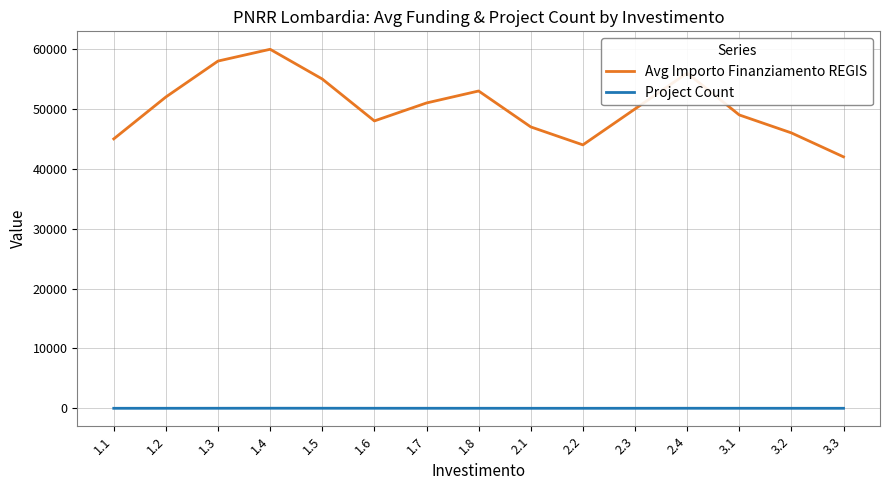

What is the difference between the maximum and minimum values in the Project Count series?

12